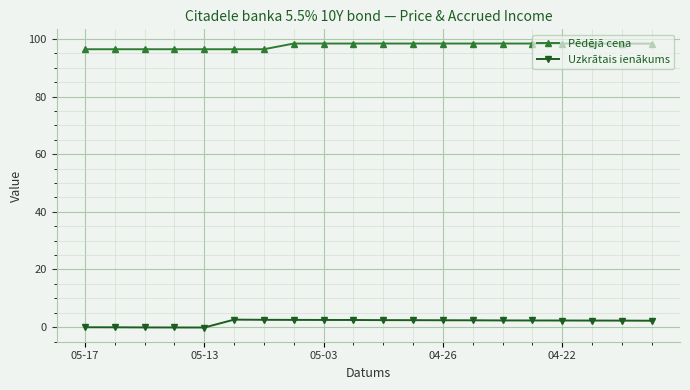

List the series in order of their overall mean, lowest first.

Uzkrātais ienākums, Pēdējā cena